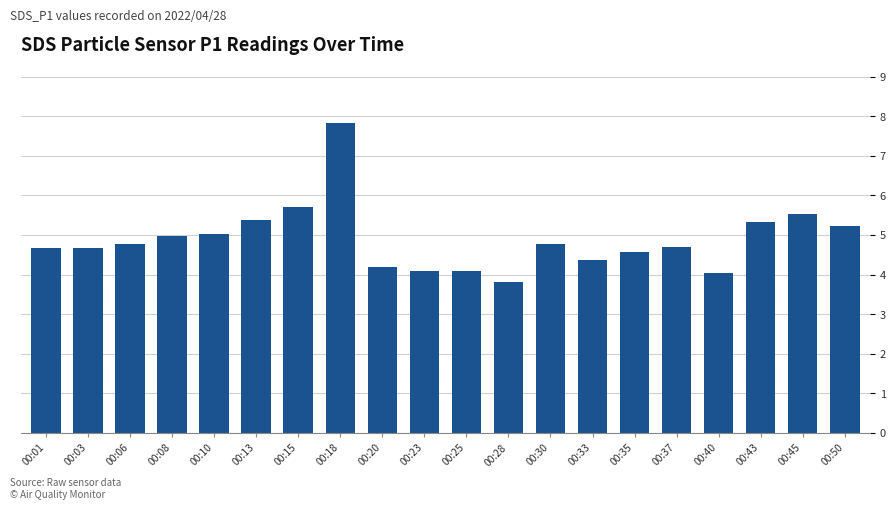

What is the maximum value shown in the chart?

7.8